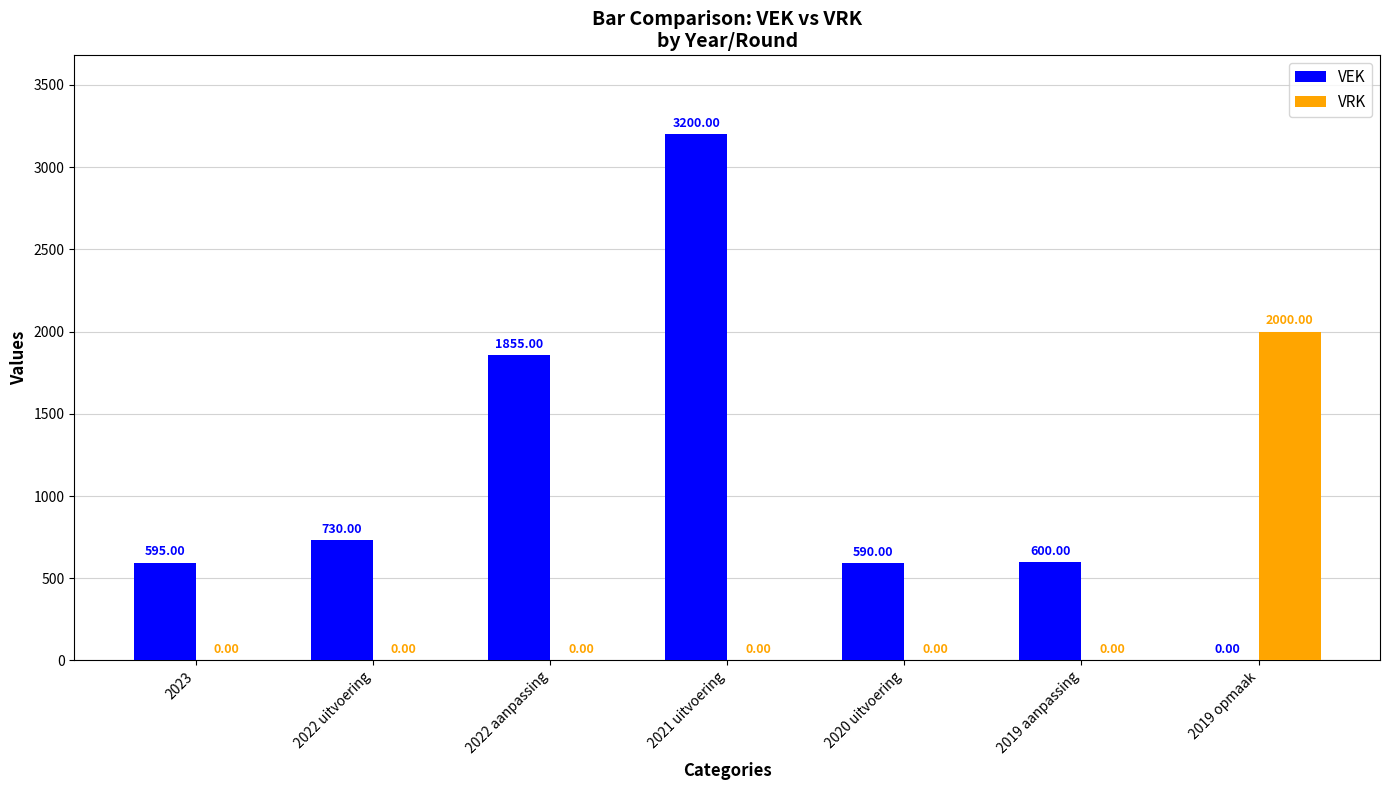

How many groups of bars are there?

7